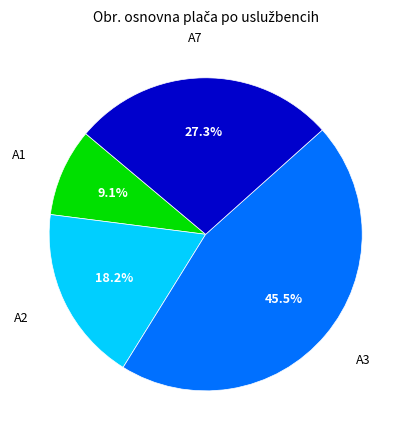

What percentage is the A1 slice, to the nearest percent?

9%